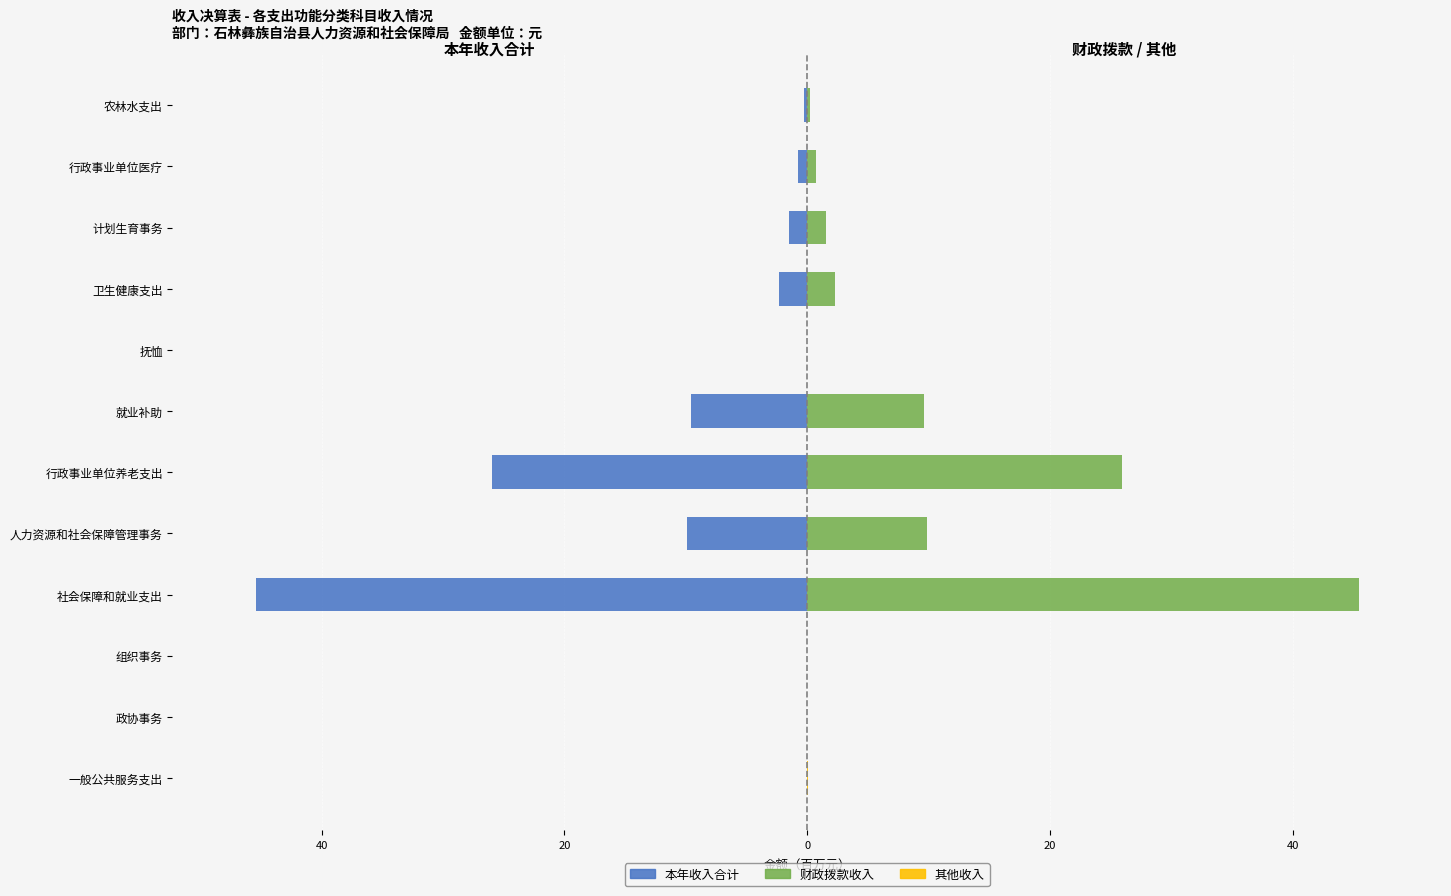

At how many categories does at least one series exceed 29?

1